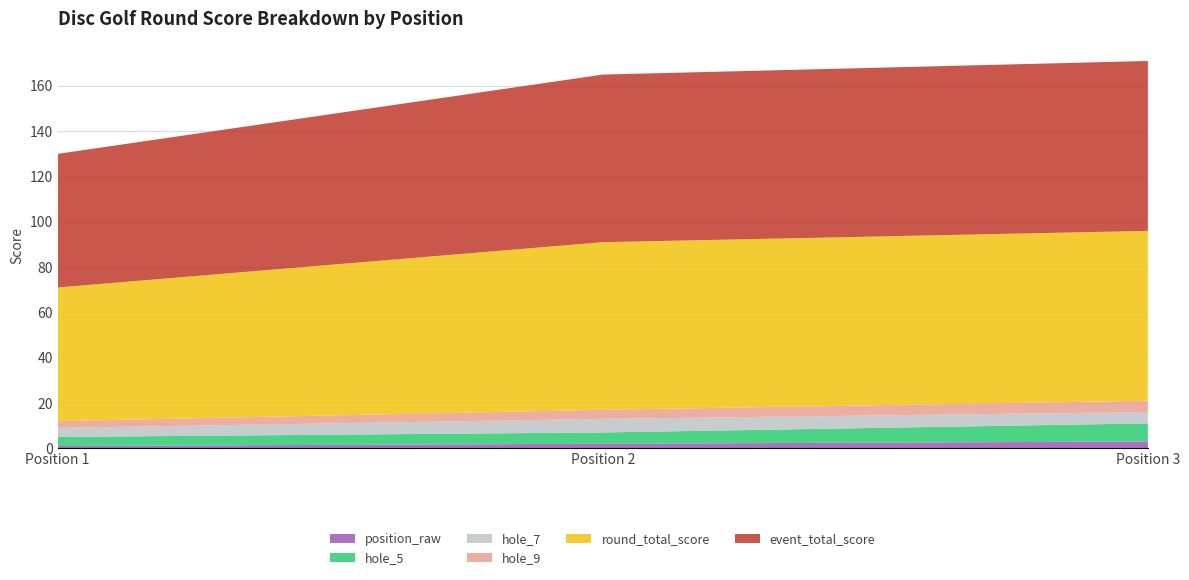

Reading left to right, extract all data points from this chart.

event_total_score: 59	74	75
round_total_score: 59	74	75
hole_5: 4	5	8
hole_7: 4	6	5
hole_9: 3	4	5
position_raw: 1	2	3